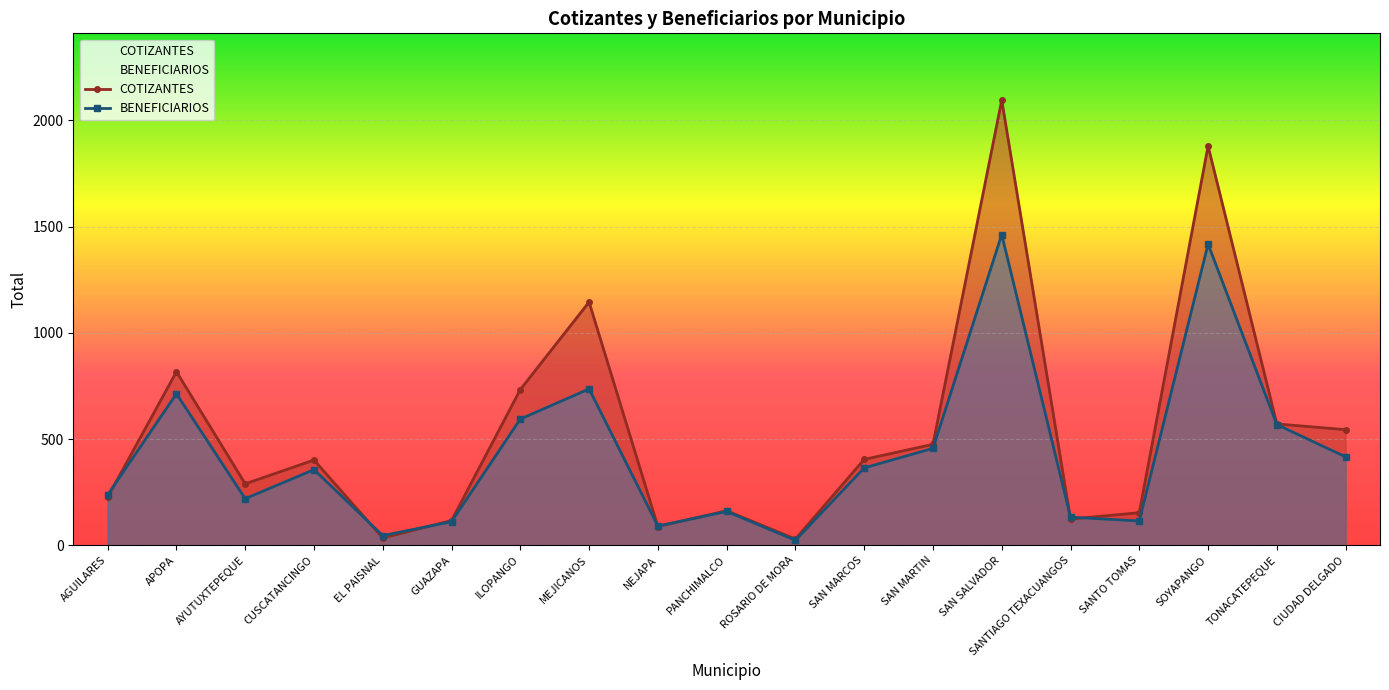

What is the label of the 15th point from the left?

SANTIAGO TEXACUANGOS